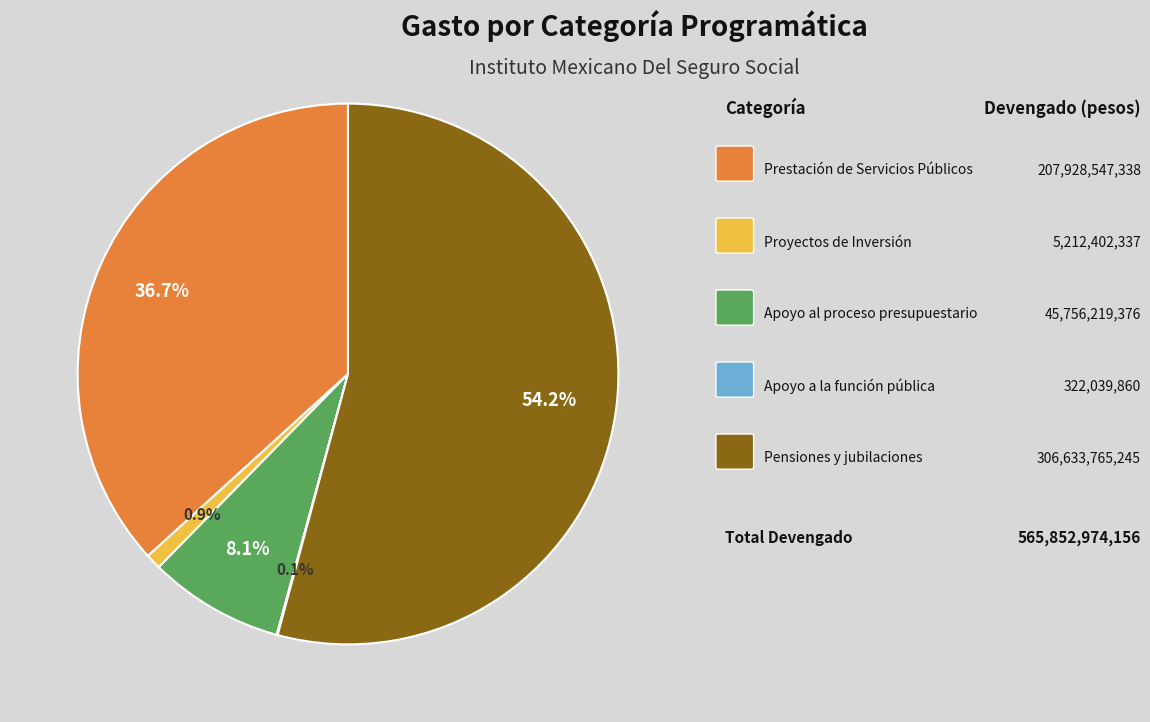

Is there any slice that represents more than half of the pie?

Yes